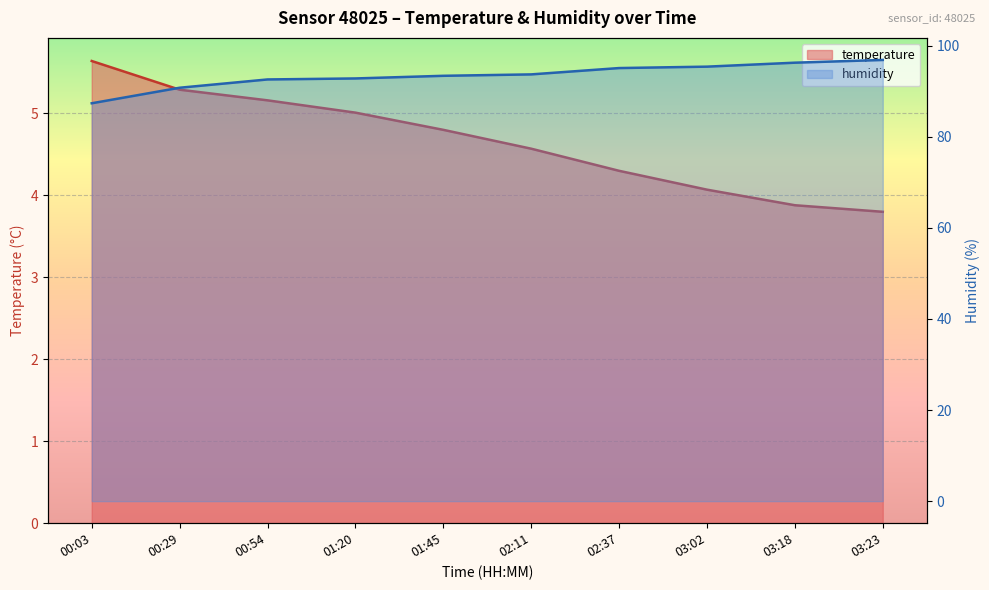

Which series has the largest total across all categories?

humidity